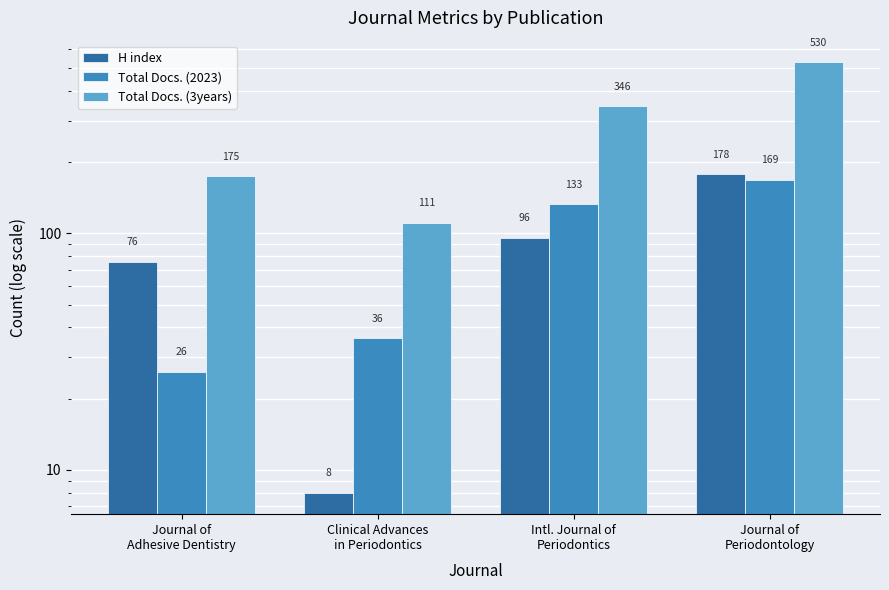

Between Clinical Advances
in Periodontics and Intl. Journal of
Periodontics, which series saw the biggest shift?

Total Docs. (3years)